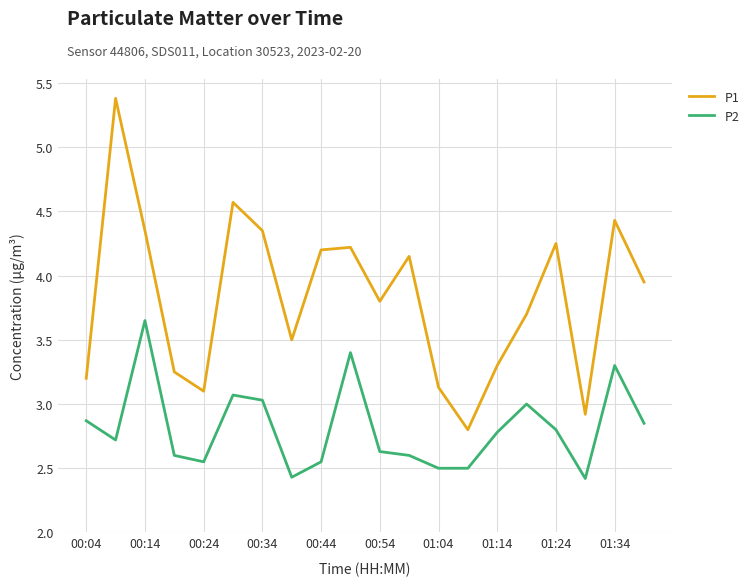

Which series has the widest spread of values?

P1